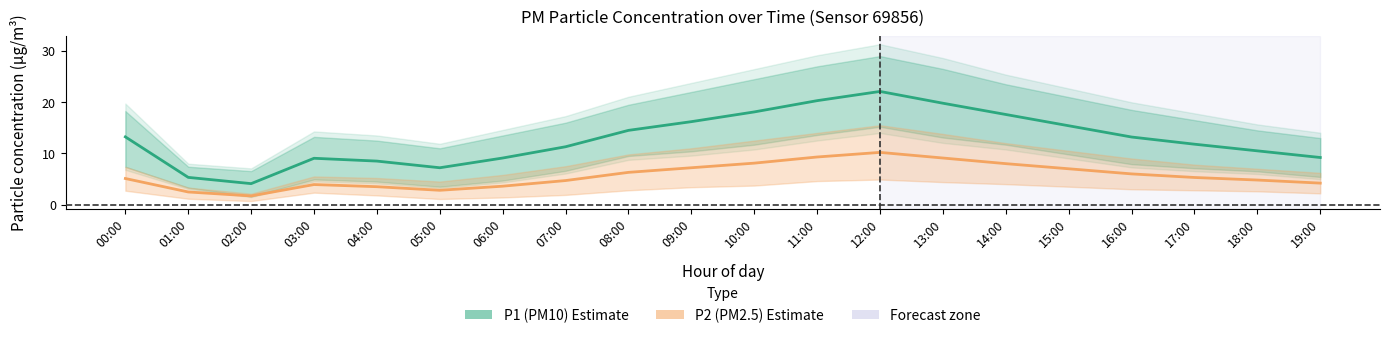

At which label is P2 (PM2.5) estimate closest to 5?

00:00